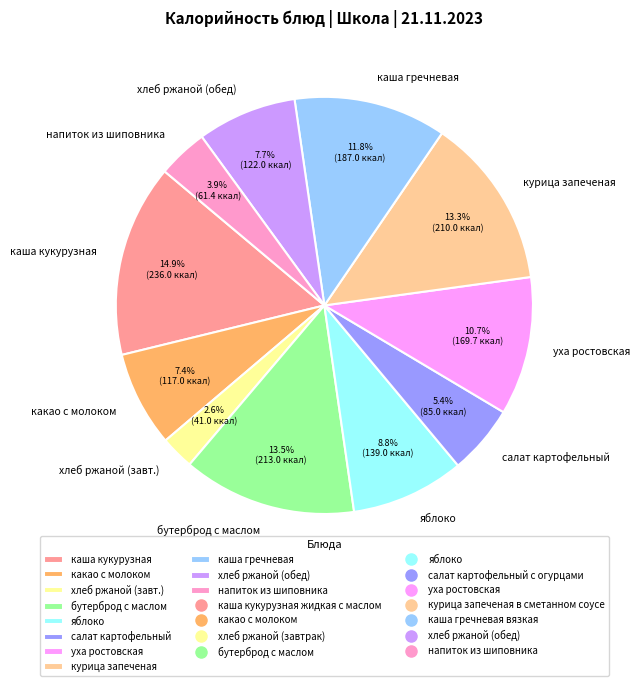

The уха ростовская slice represents 24% of the pie. True or false?

False